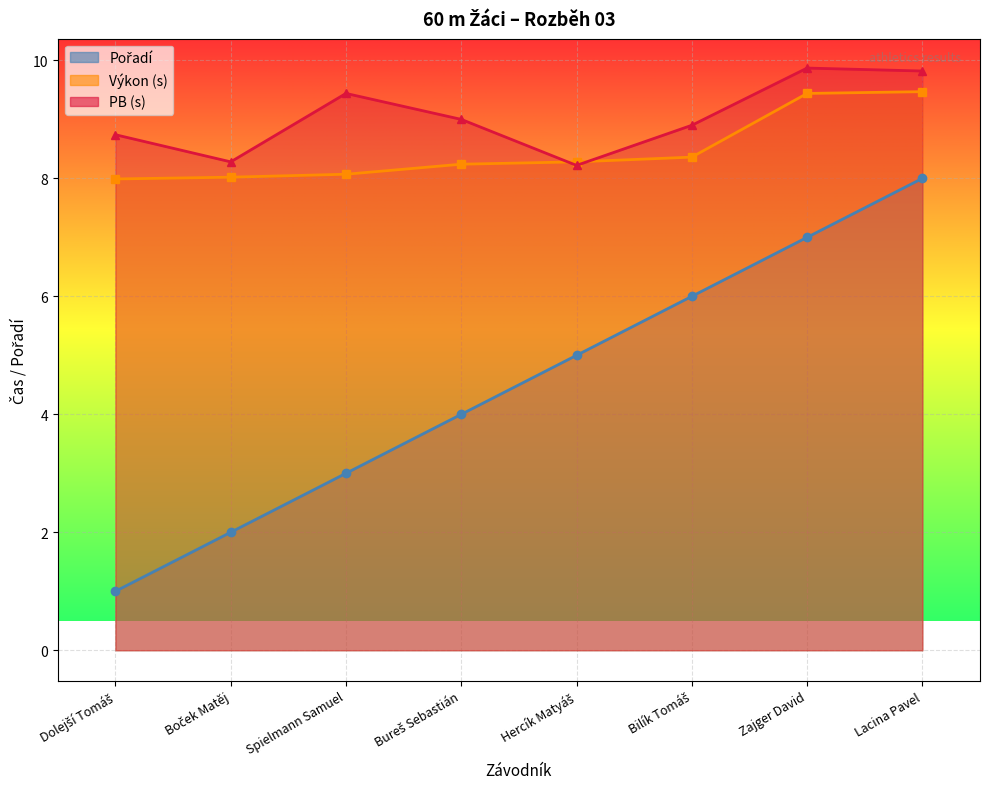

What is the spread (max minus min) of values at Zajger David?

2.9